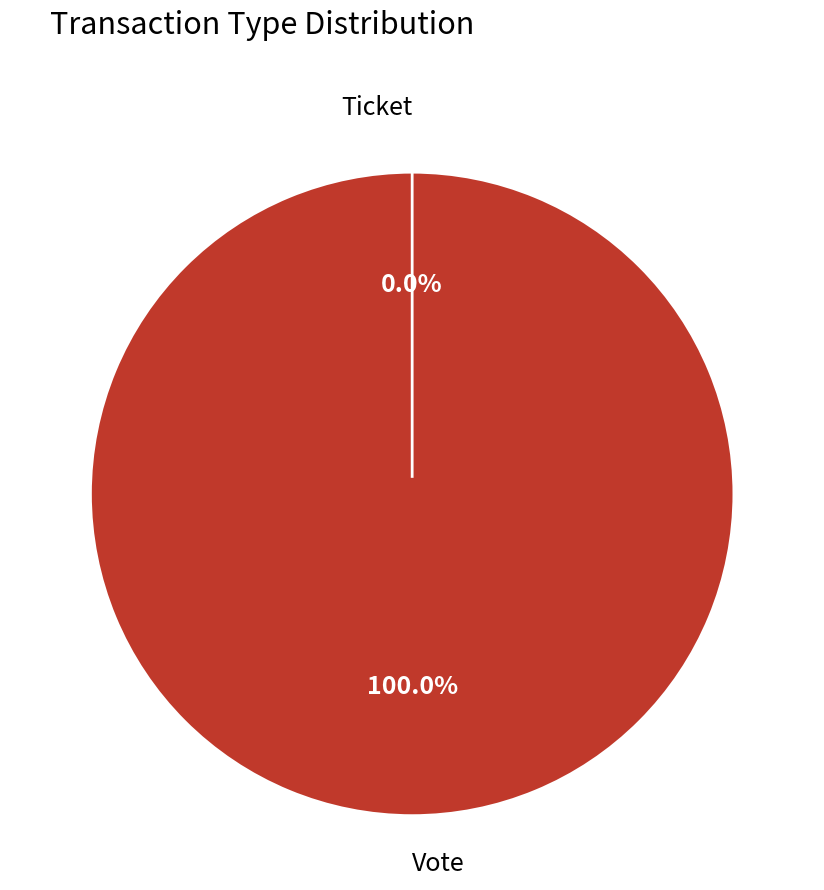

Which slice is the smallest?

Ticket